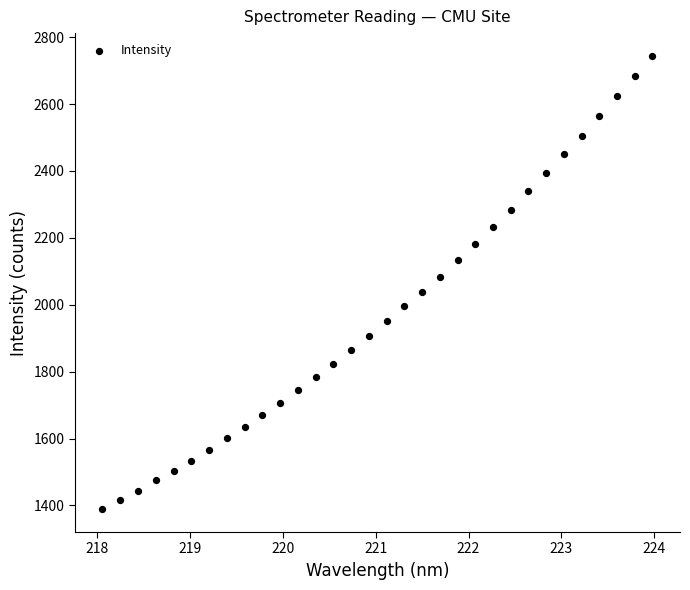

What is the range of Y values (max minus min)?

1356.0